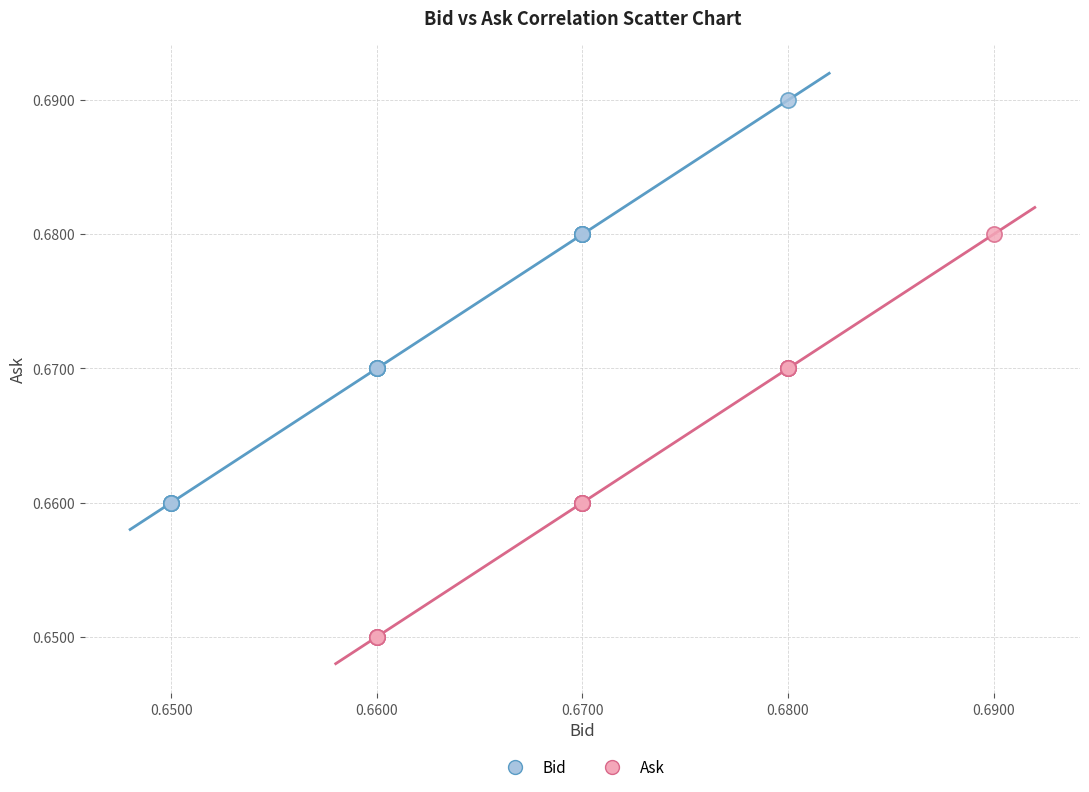

Which series reaches the minimum Y coordinate?

Ask